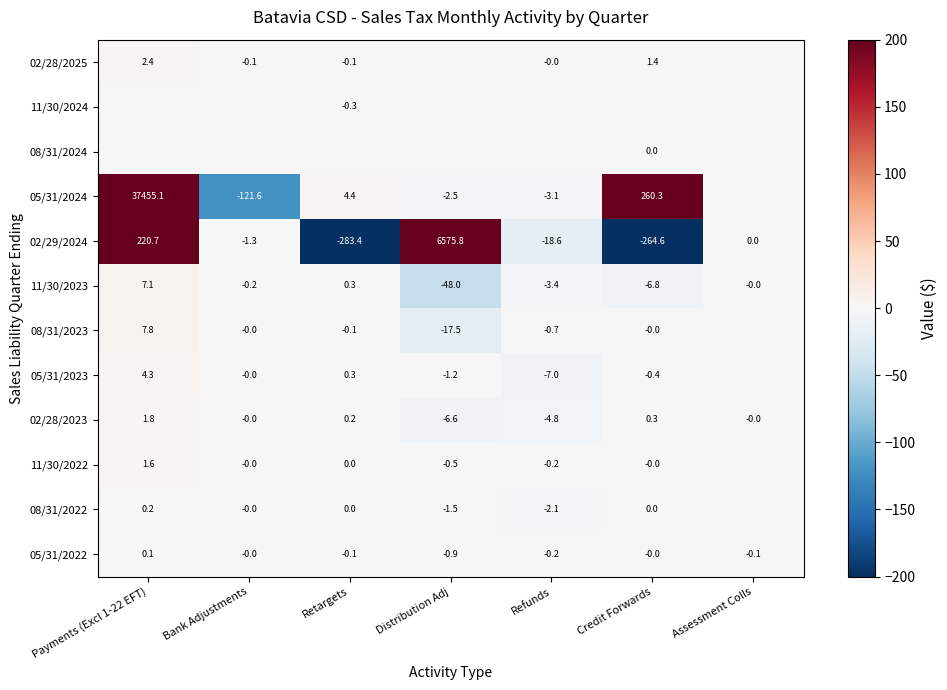

What value does the 02/29/2024 series have at Credit Forwards?

-264.6